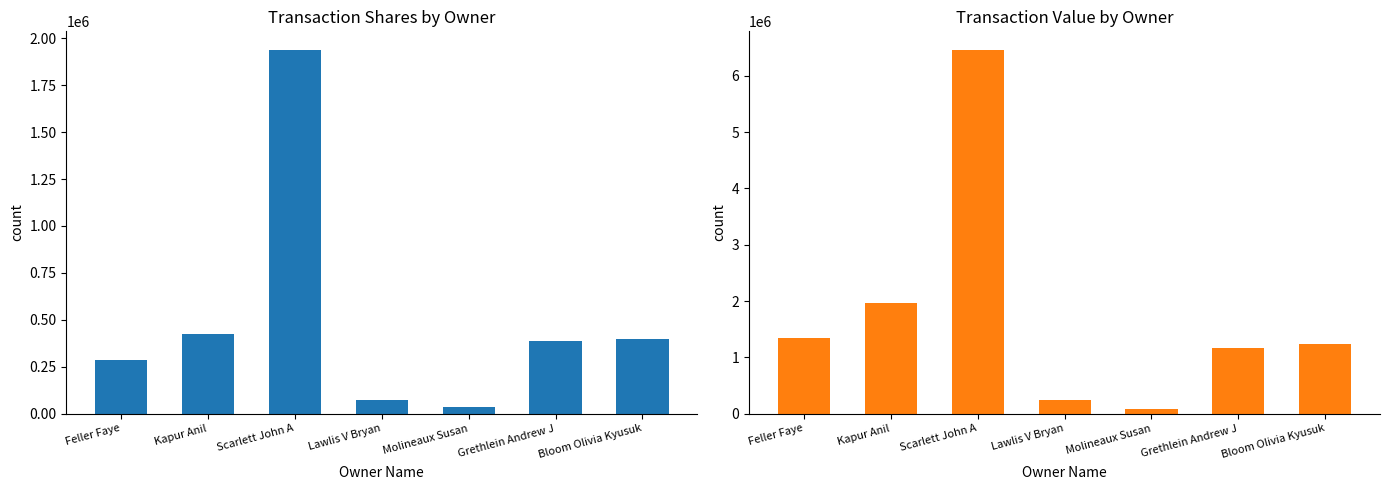

Which series has the largest total across all categories?

transactionValue